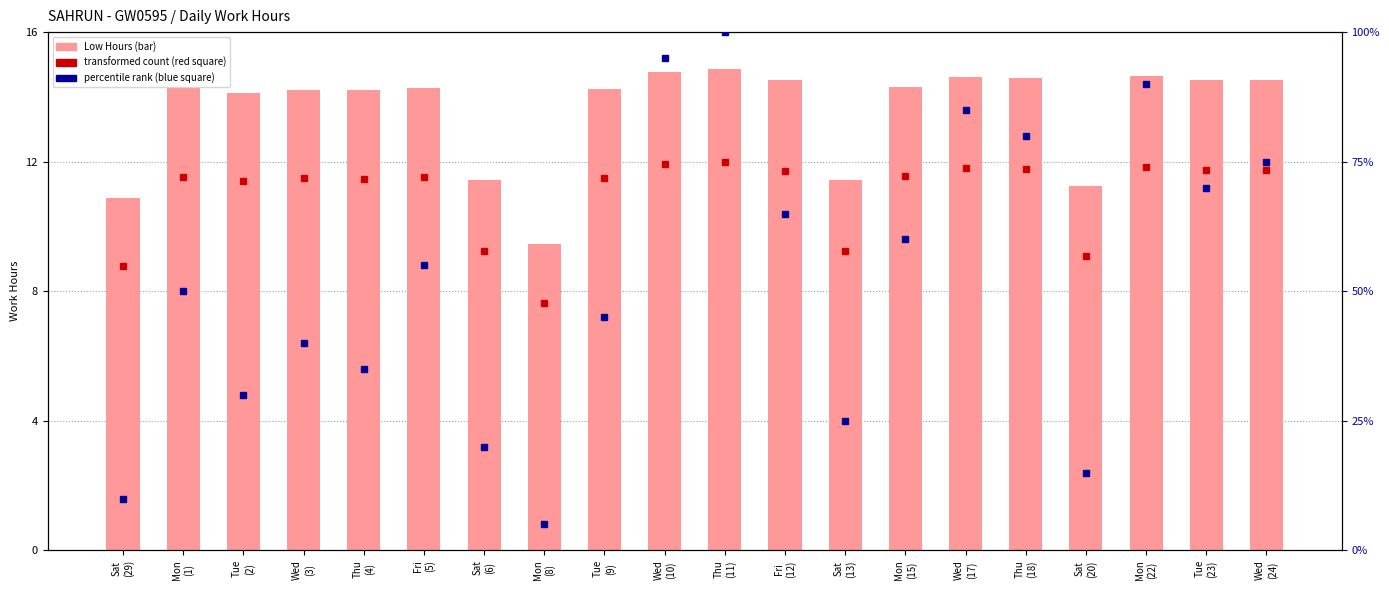

At which label is the value closest to 12?

Sat
(13)